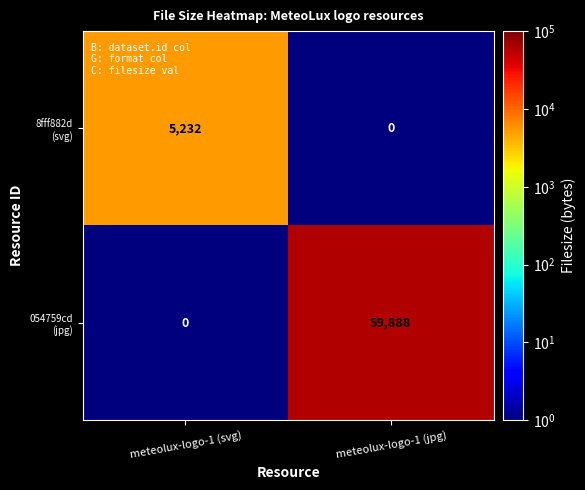

At which category is the sum across all series the highest?

meteolux-logo-1 (jpg)